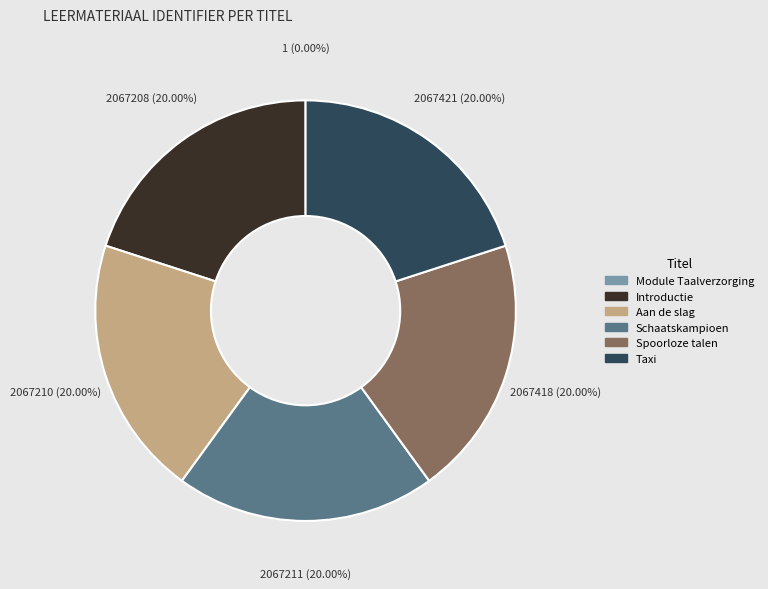

To the nearest percent, what is the difference between the largest and smallest slice percentages?

20%